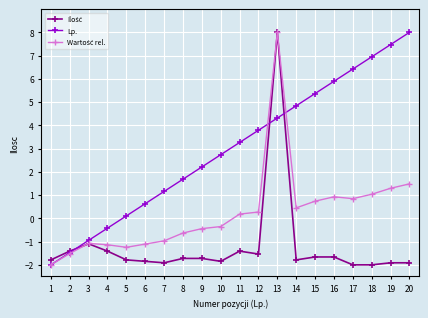

True or false: Lp. has more than 2 interior local peaks.

False